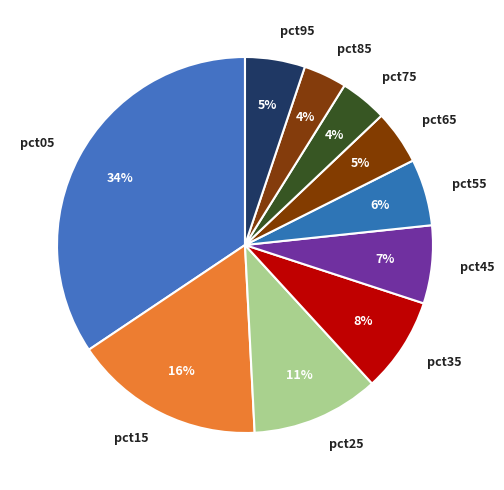

To the nearest percent, what percentage of the pie is pct85?

4%